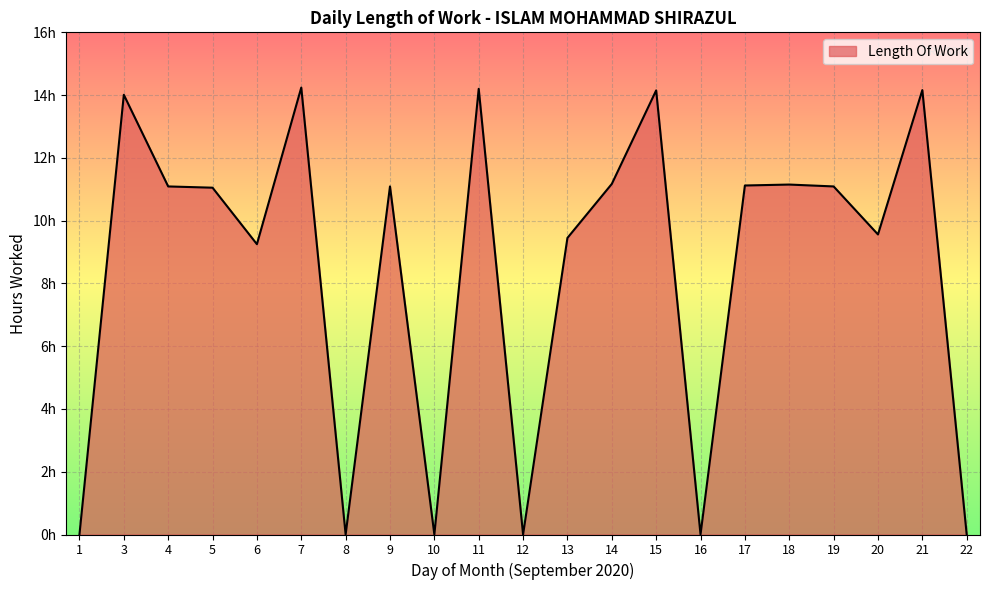

What is the ratio of the value at 15 to the value at 3?

1.0